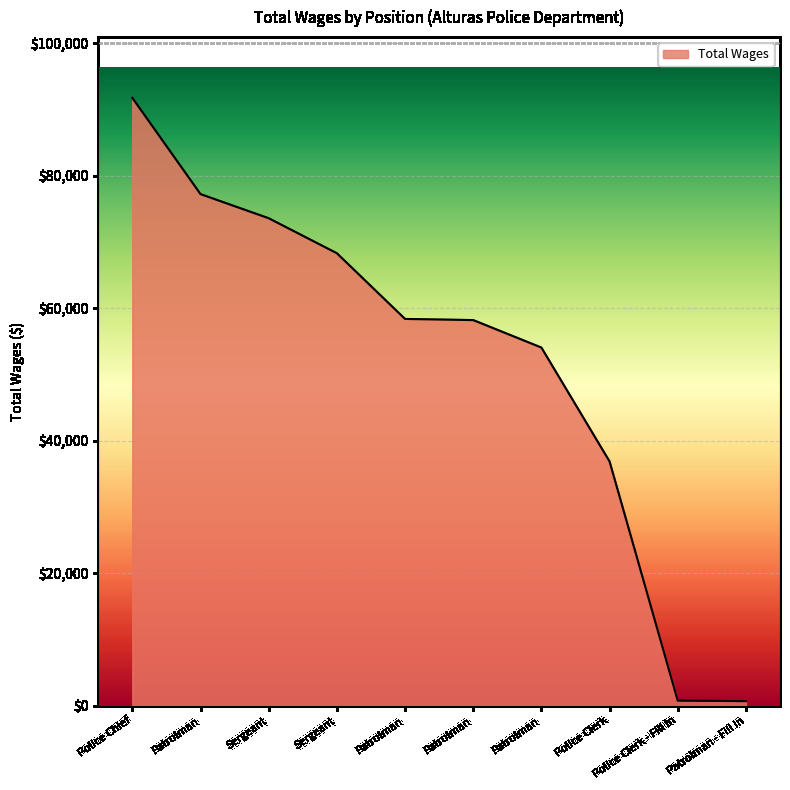

Rank the categories by value from lowest to highest.

Patrolman - Fill In, Police Clerk - Fill In, Police Clerk, Patrolman, Patrolman, Patrolman, Sergeant, Sergeant, Patrolman, Police Chief